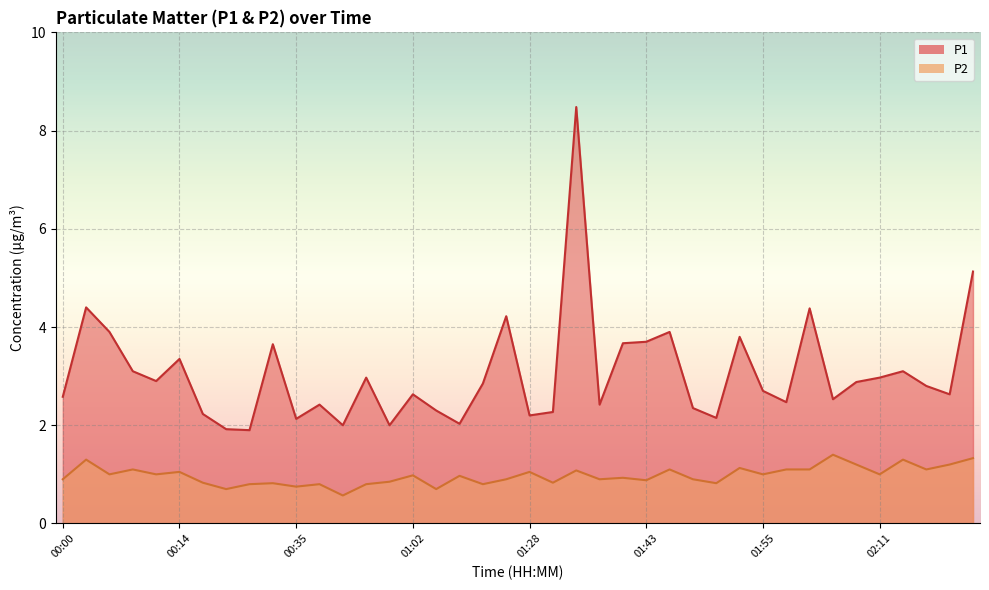

The P2 series shows 1.0 at 01:02. True or false?

True